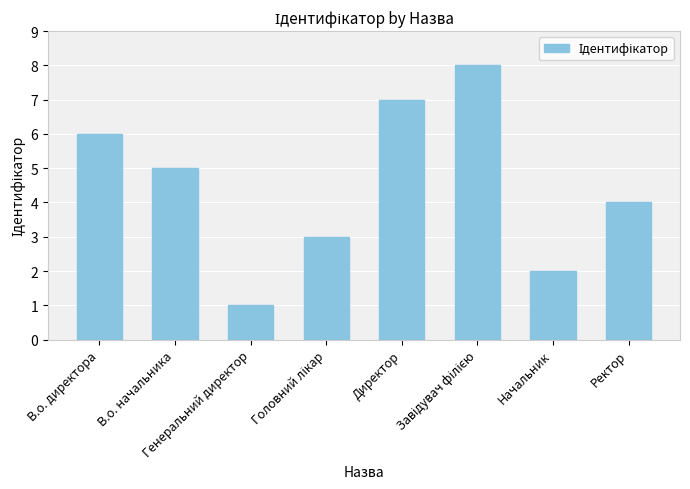

What is the label of the 2nd bar from the left?

В.о. начальника